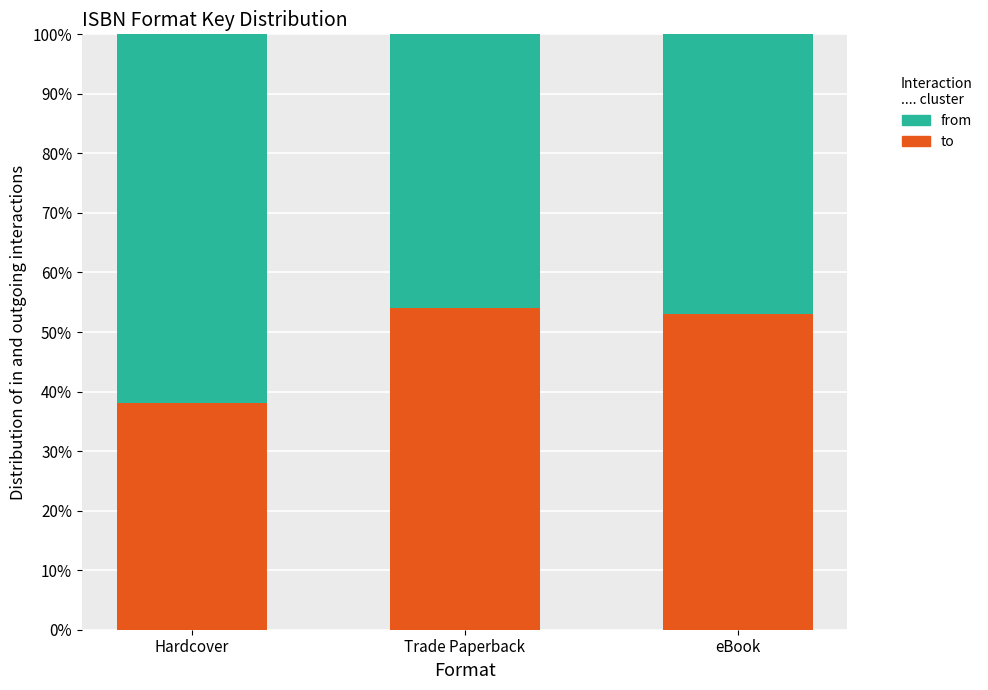

Which series changed the most between Trade Paperback and eBook?

to